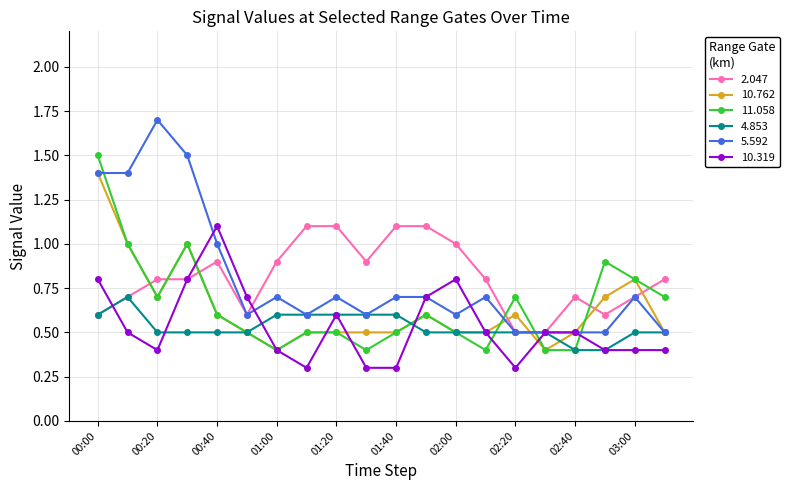

How many series are shown in this chart?

6